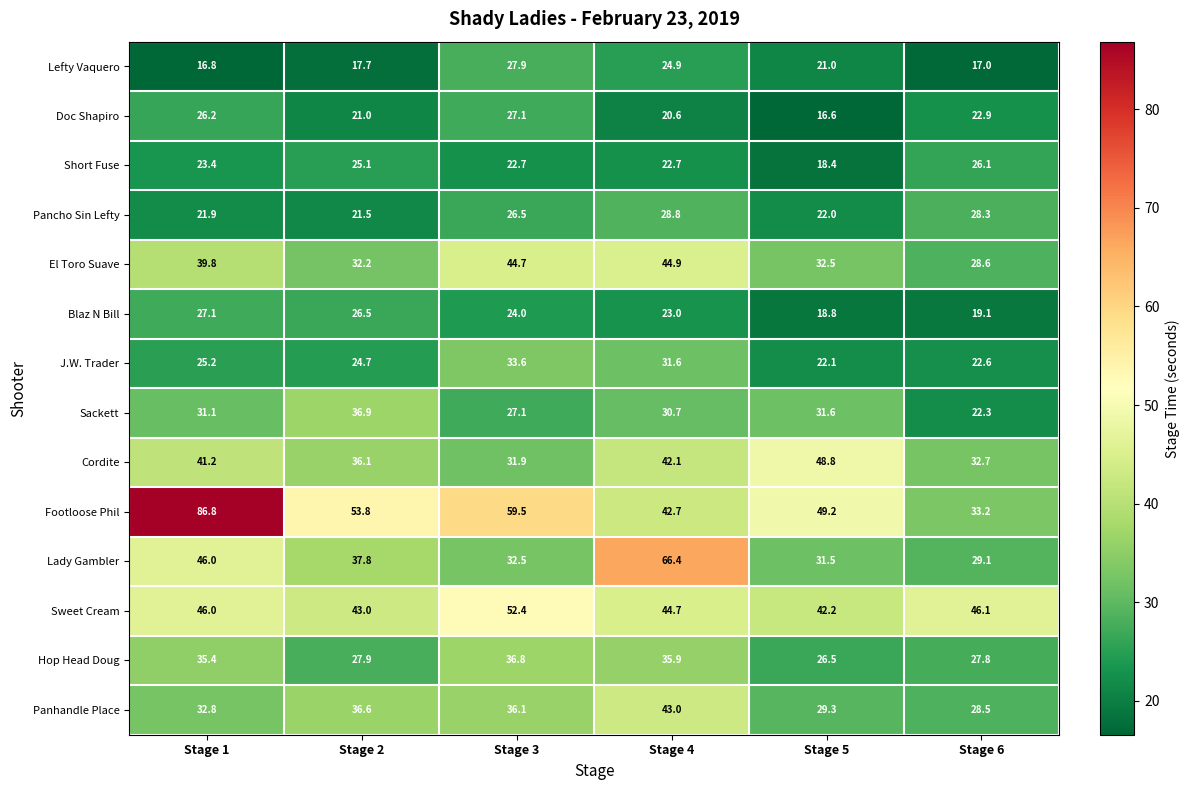

At which category is the sum across all series the highest?

Stage 4